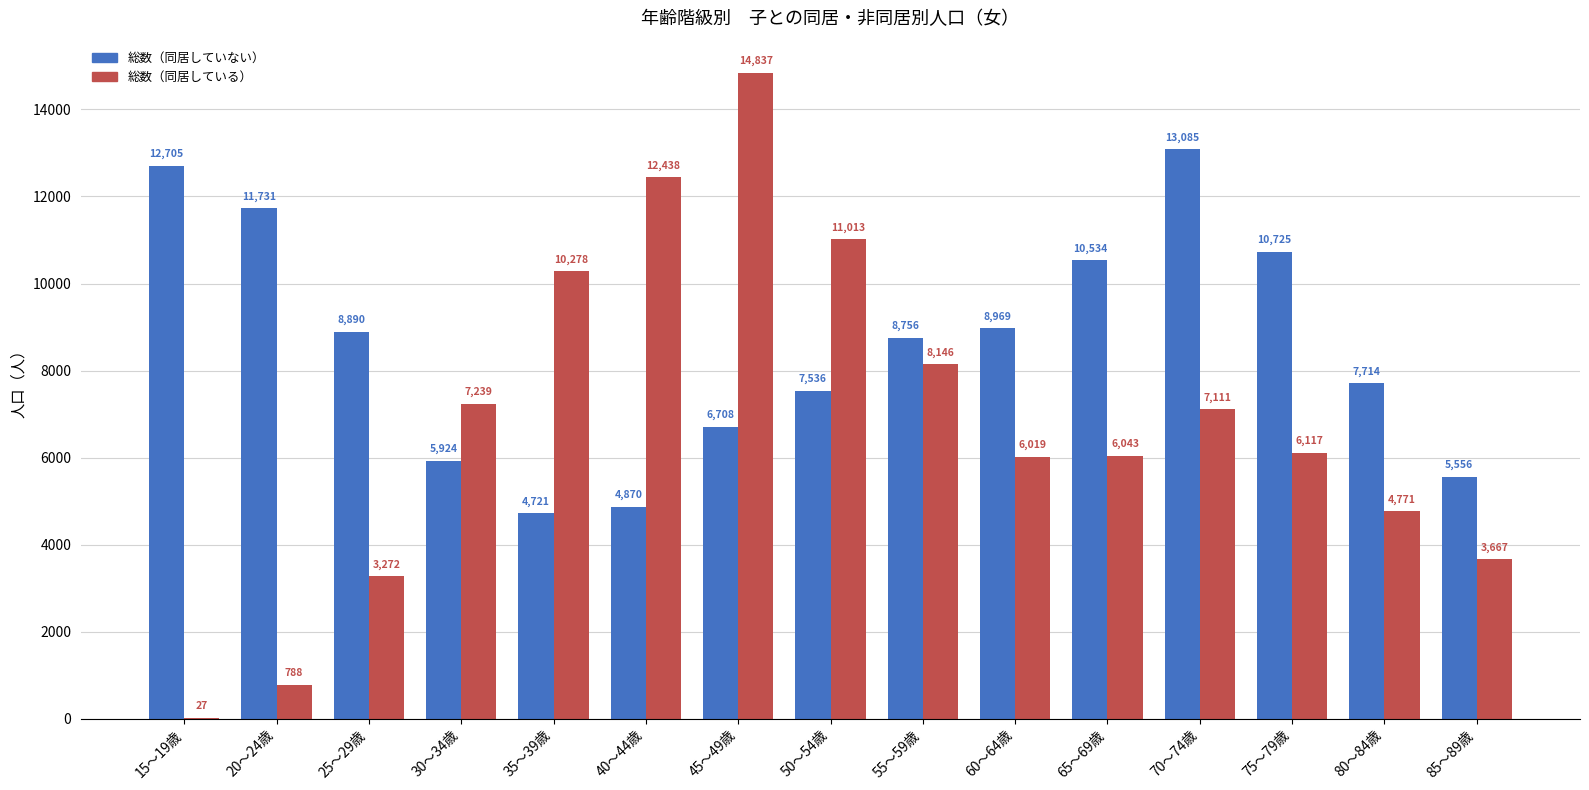

Count the number of data series in this chart.

2